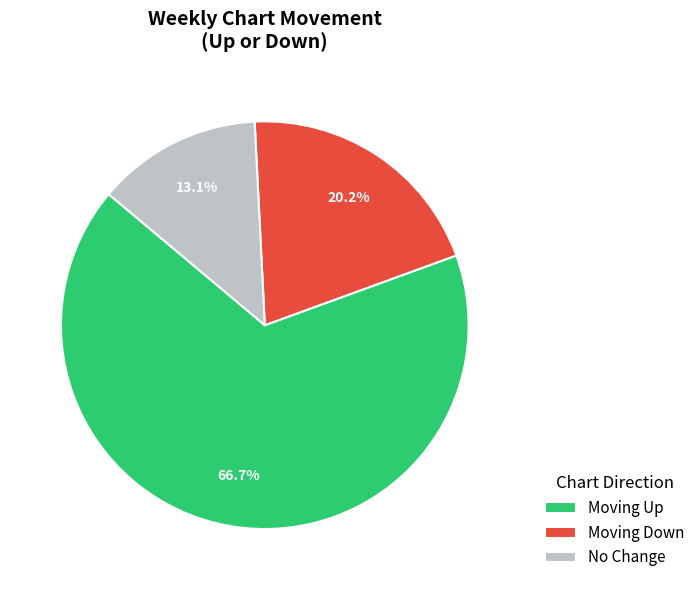

Rank the categories by value from highest to lowest.

Moving Up, Moving Down, No Change